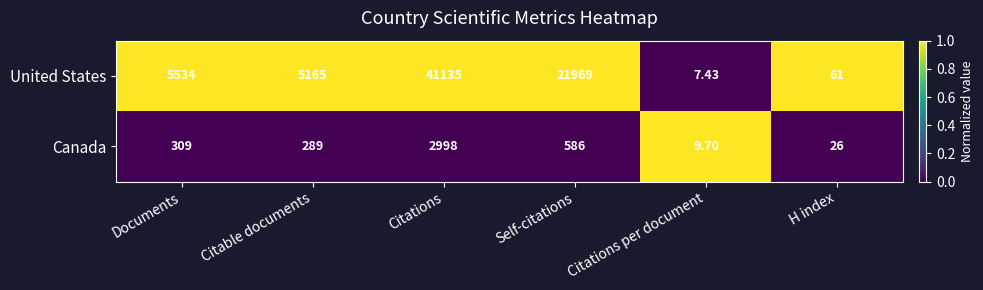

At which category is the sum across all series the highest?

Citations